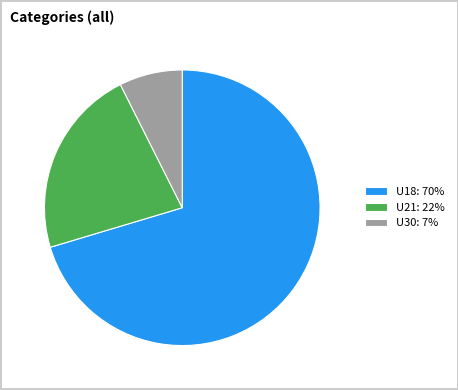

Rank the categories by value from lowest to highest.

U30: 7%, U21: 22%, U18: 70%